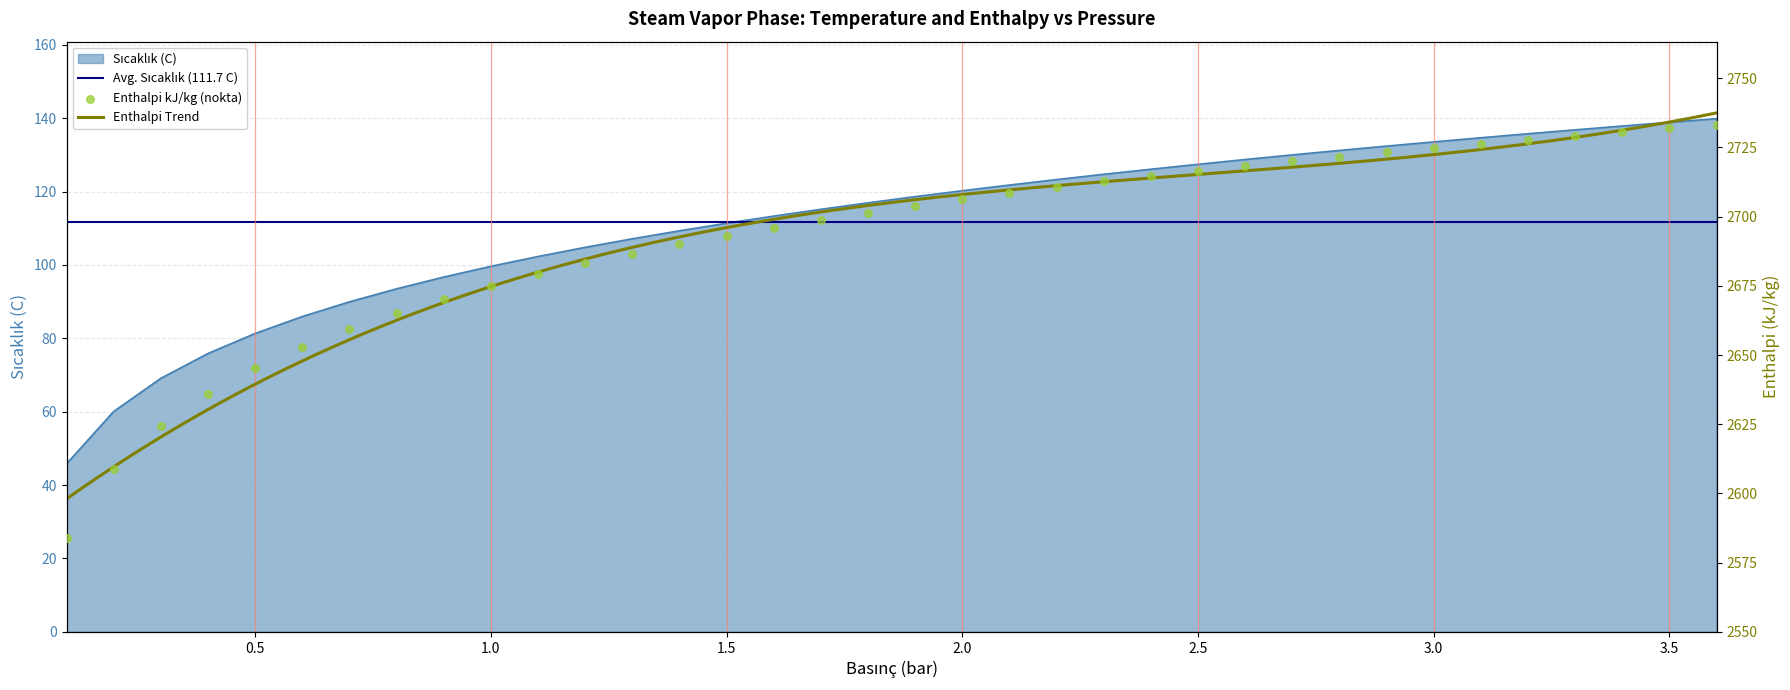

Which series contains the lowest Y value?

Sıcaklık (C)